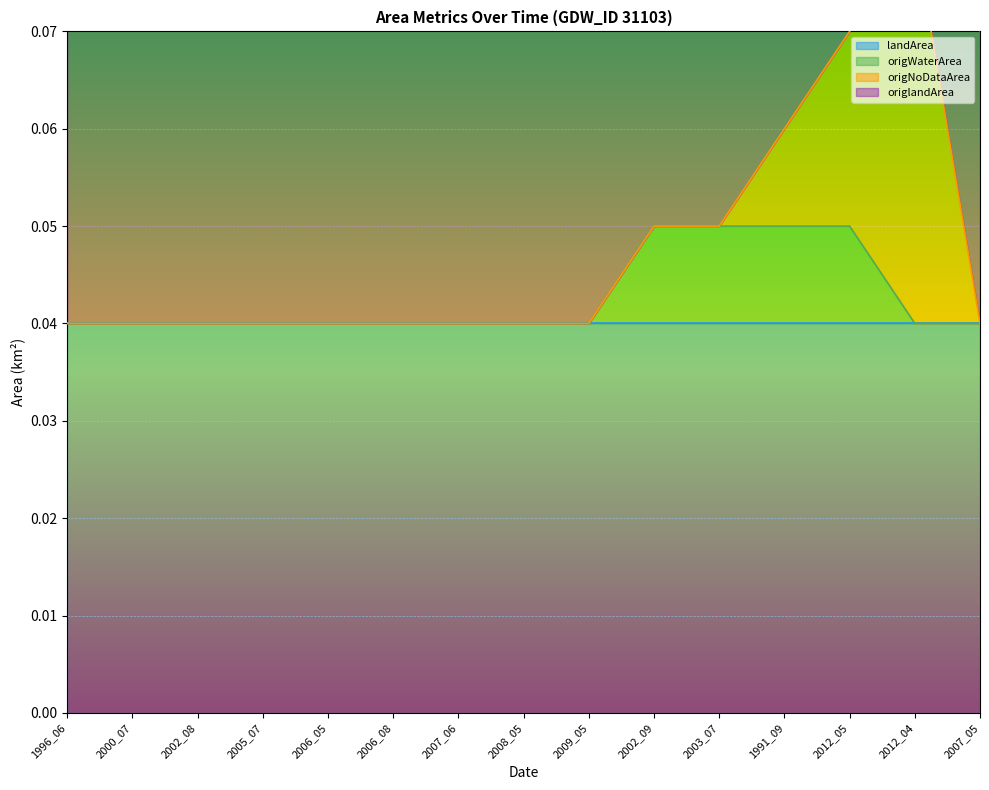

The origWaterArea series shows 0.1 at 2007_05. True or false?

False